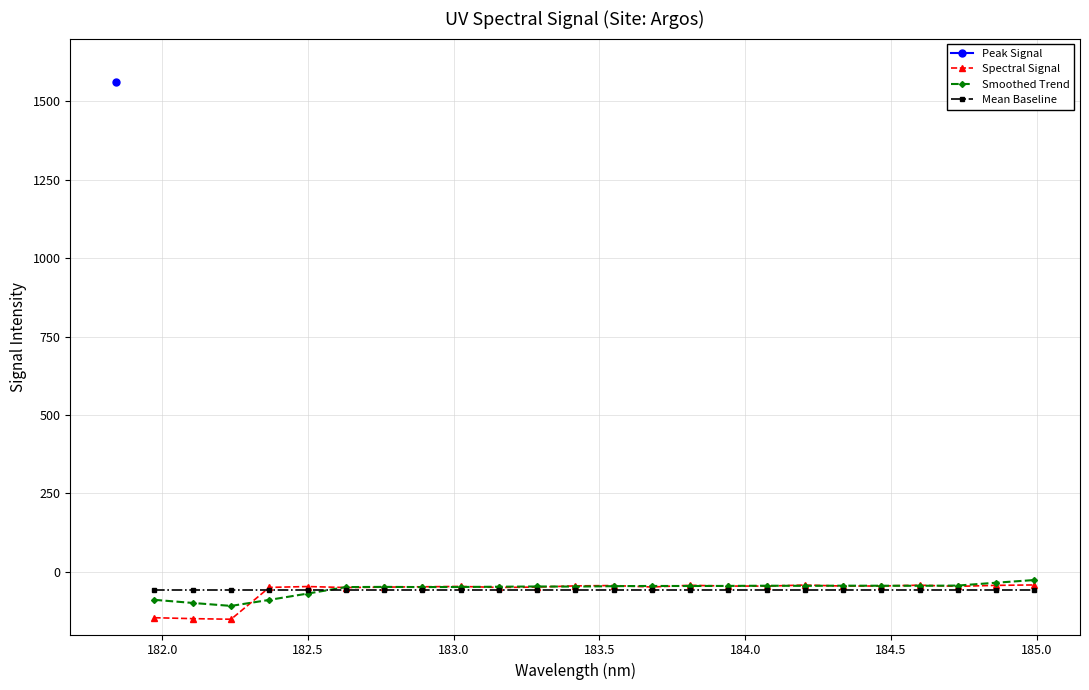

What is the difference between the maximum and minimum values in the Smoothed Trend series?

82.5